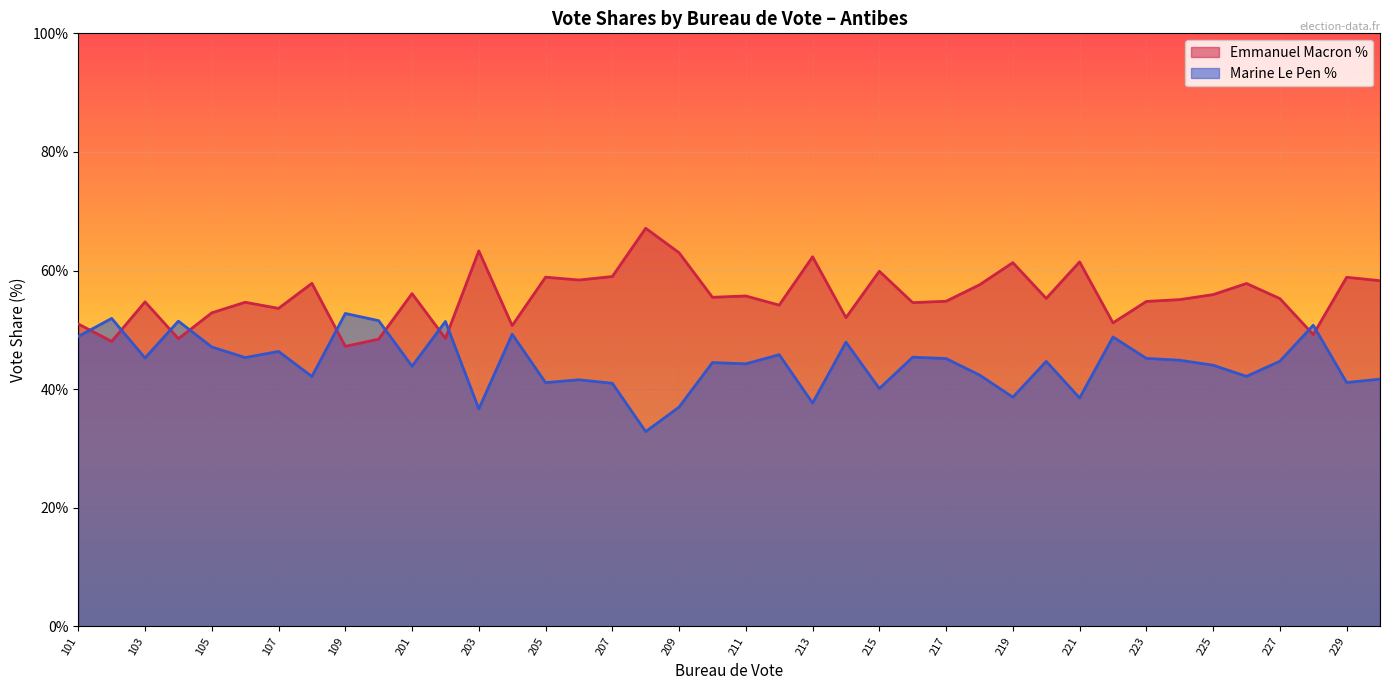

List the series in order of their overall mean, highest first.

Emmanuel Macron %, Marine Le Pen %